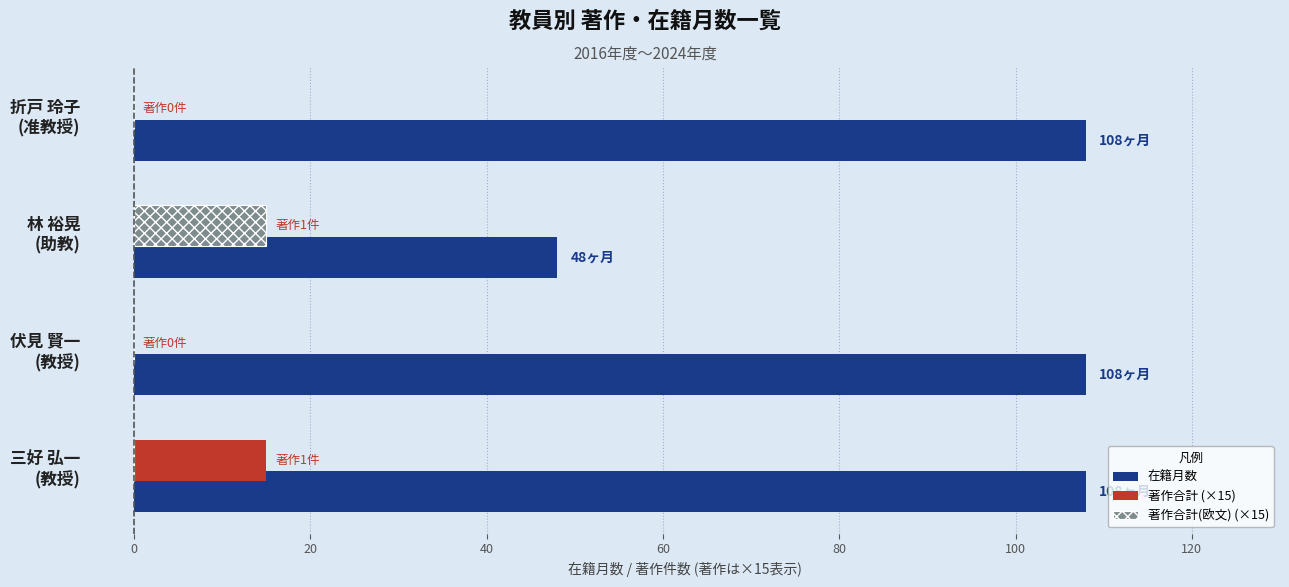

Which series has the largest total across all categories?

在籍月数